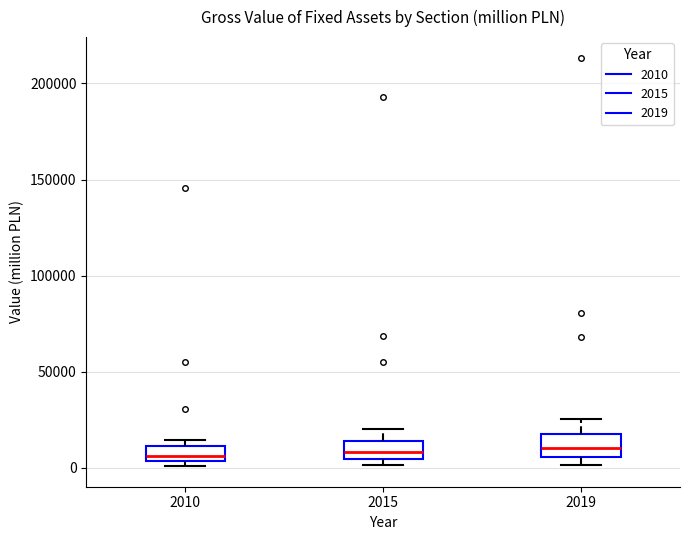

Reading left to right, read every box against the y-axis: the position of its median line, the range the box covers, and the ends of its whiskers. The values are not printed on the chart, so give them approximately, as read against the axis.

2010: median 5000 (just above the box's lower edge), box 5000 to 10000, whiskers 0 to 15000
2015: median 10000, box 5000 to 15000, whiskers 0 to 20000
2019: median 10000, box 5000 to 20000, whiskers 0 to 25000